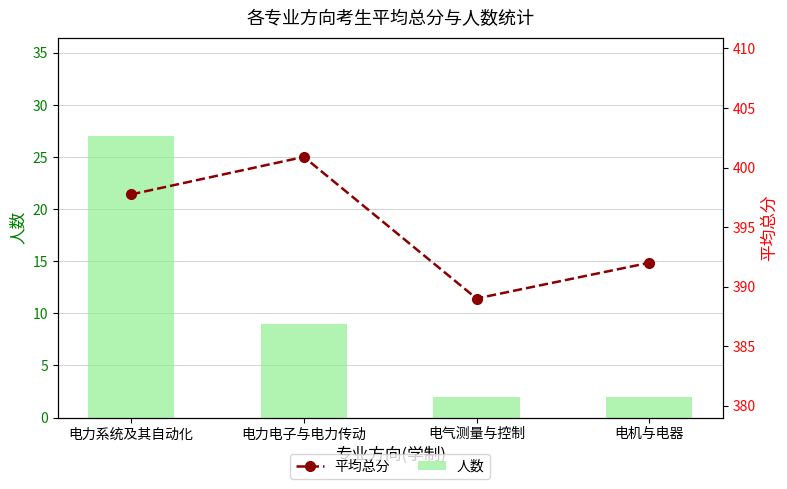

Rank the series by their average value, from highest to lowest.

平均总分, 人数